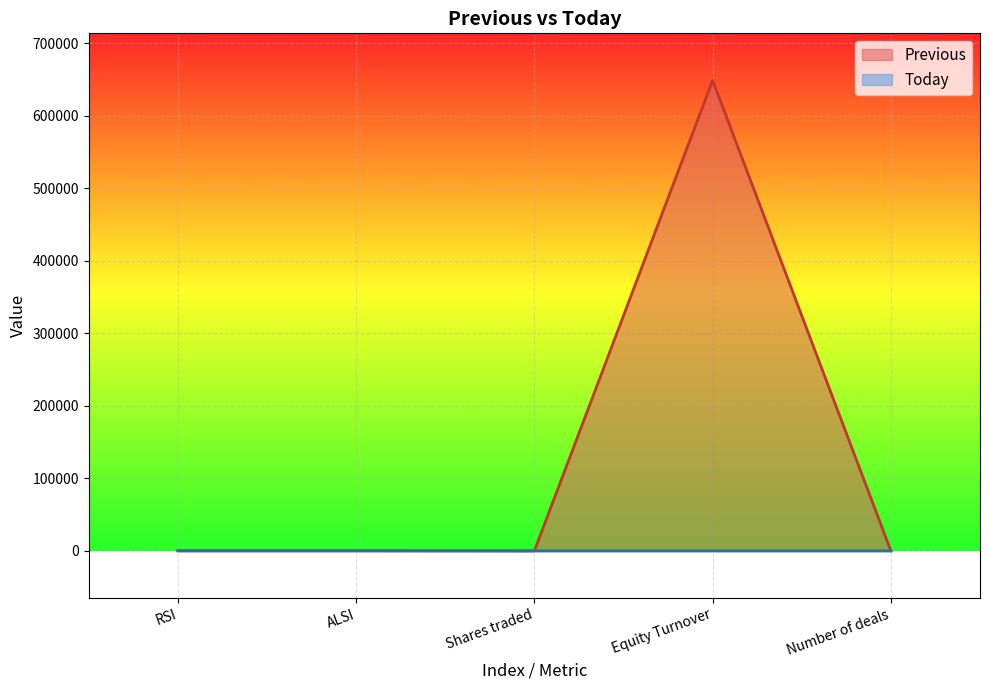

True or false: Previous and Today cross at least once.

False